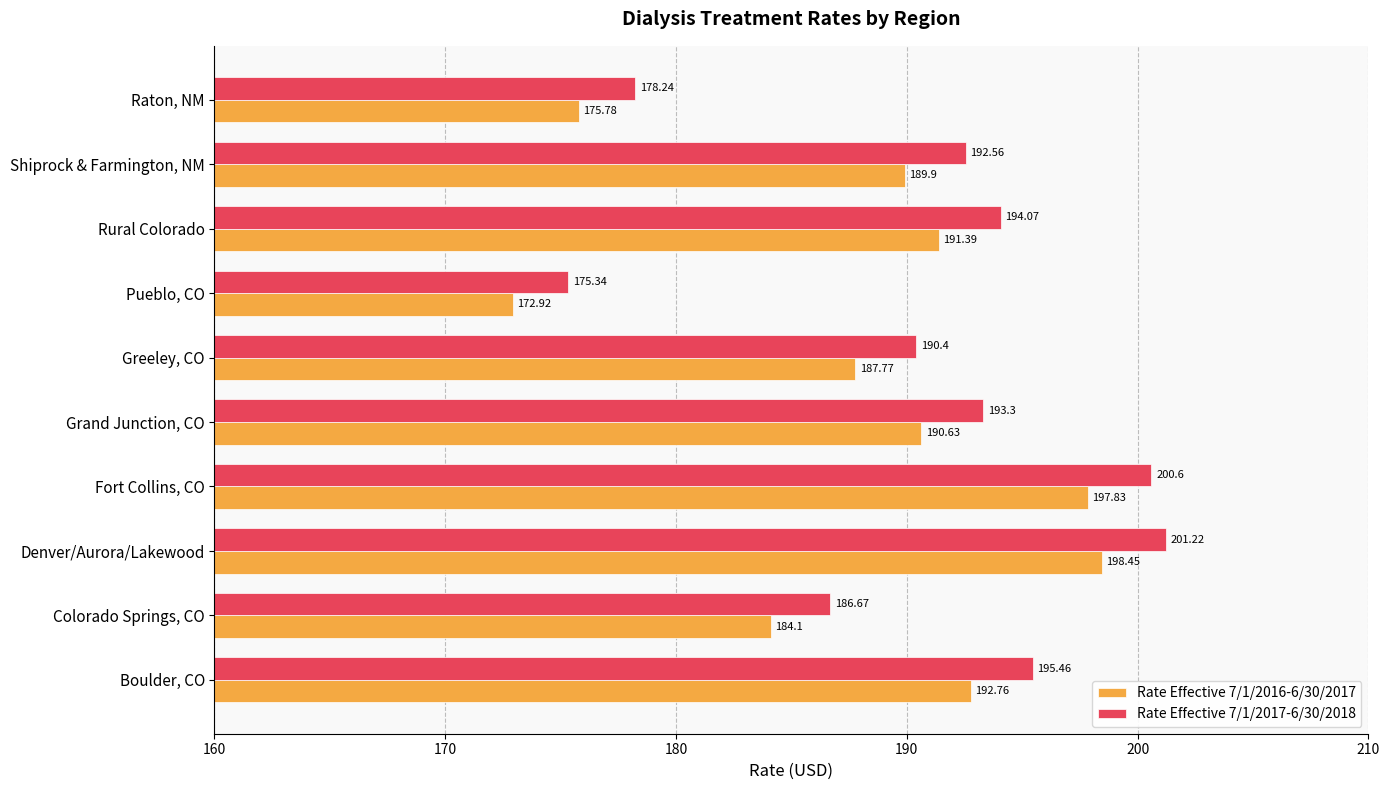

What is the minimum value shown in the chart?

172.9